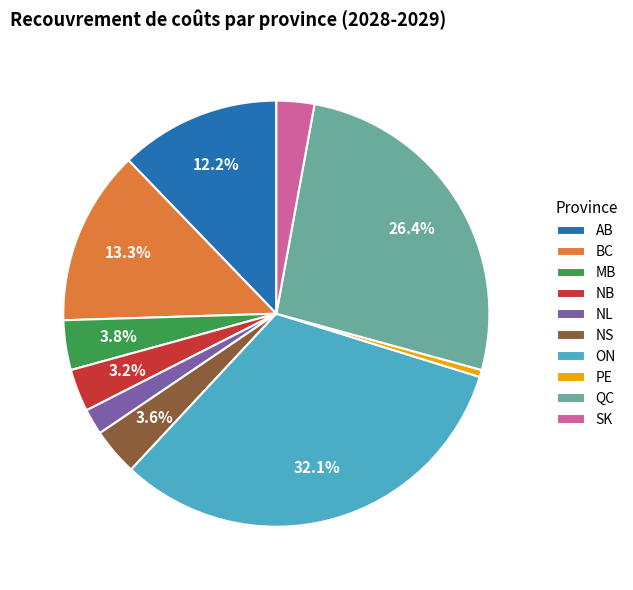

Is the sum of NL and ON greater than half?

No